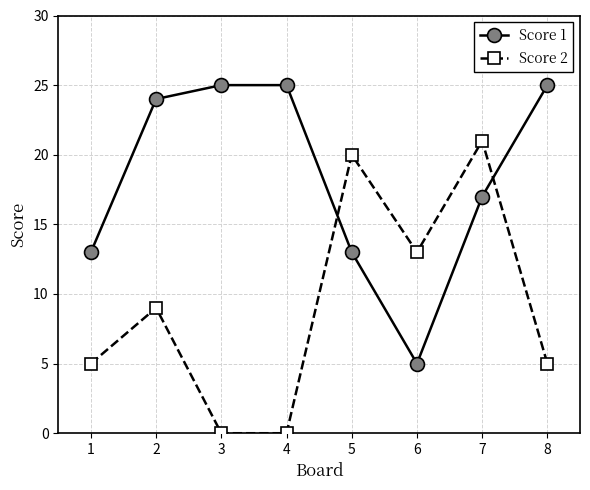

Reading right to left, list all the values displayed in this chart.

Score 1: 8=25	7=17	6=5	5=13	4=25	3=25	2=24	1=13
Score 2: 8=5	7=21	6=13	5=20	4=0	3=0	2=9	1=5